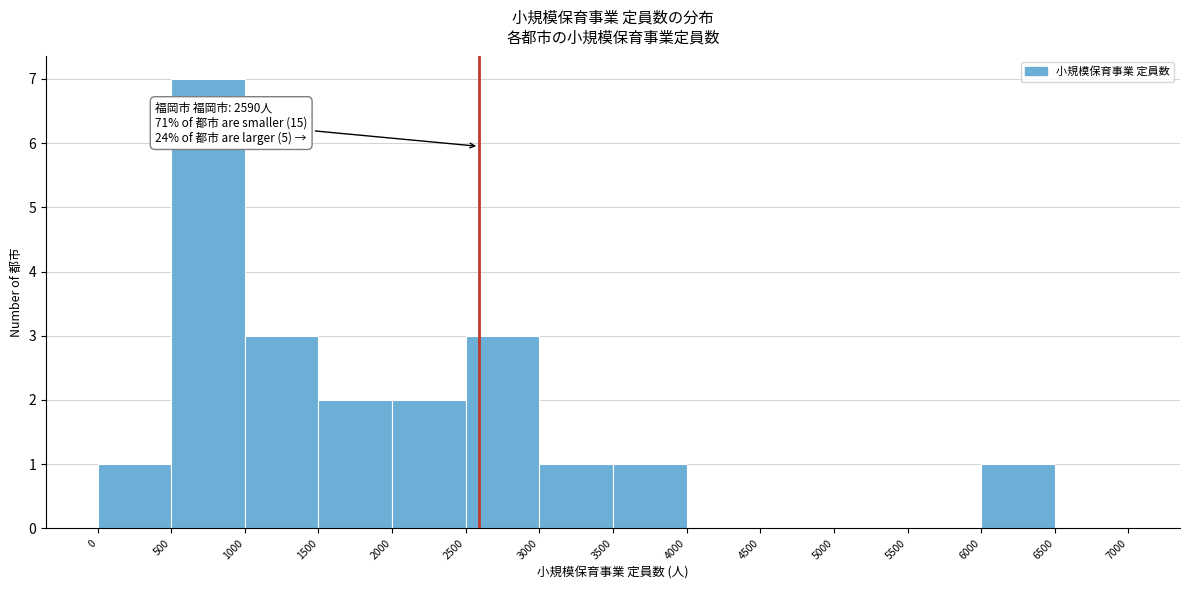

Over which range of the x-axis is the bar tallest?

500 to 1000